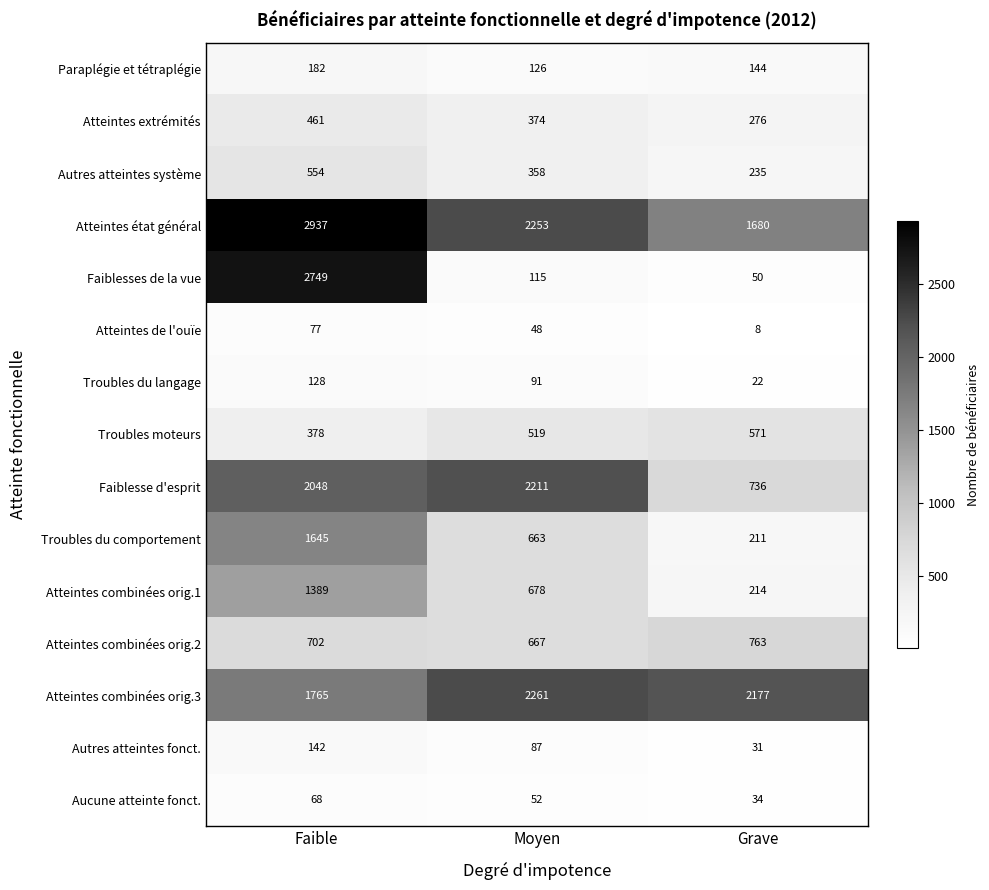

Which label corresponds to the largest value in the chart?

Faible